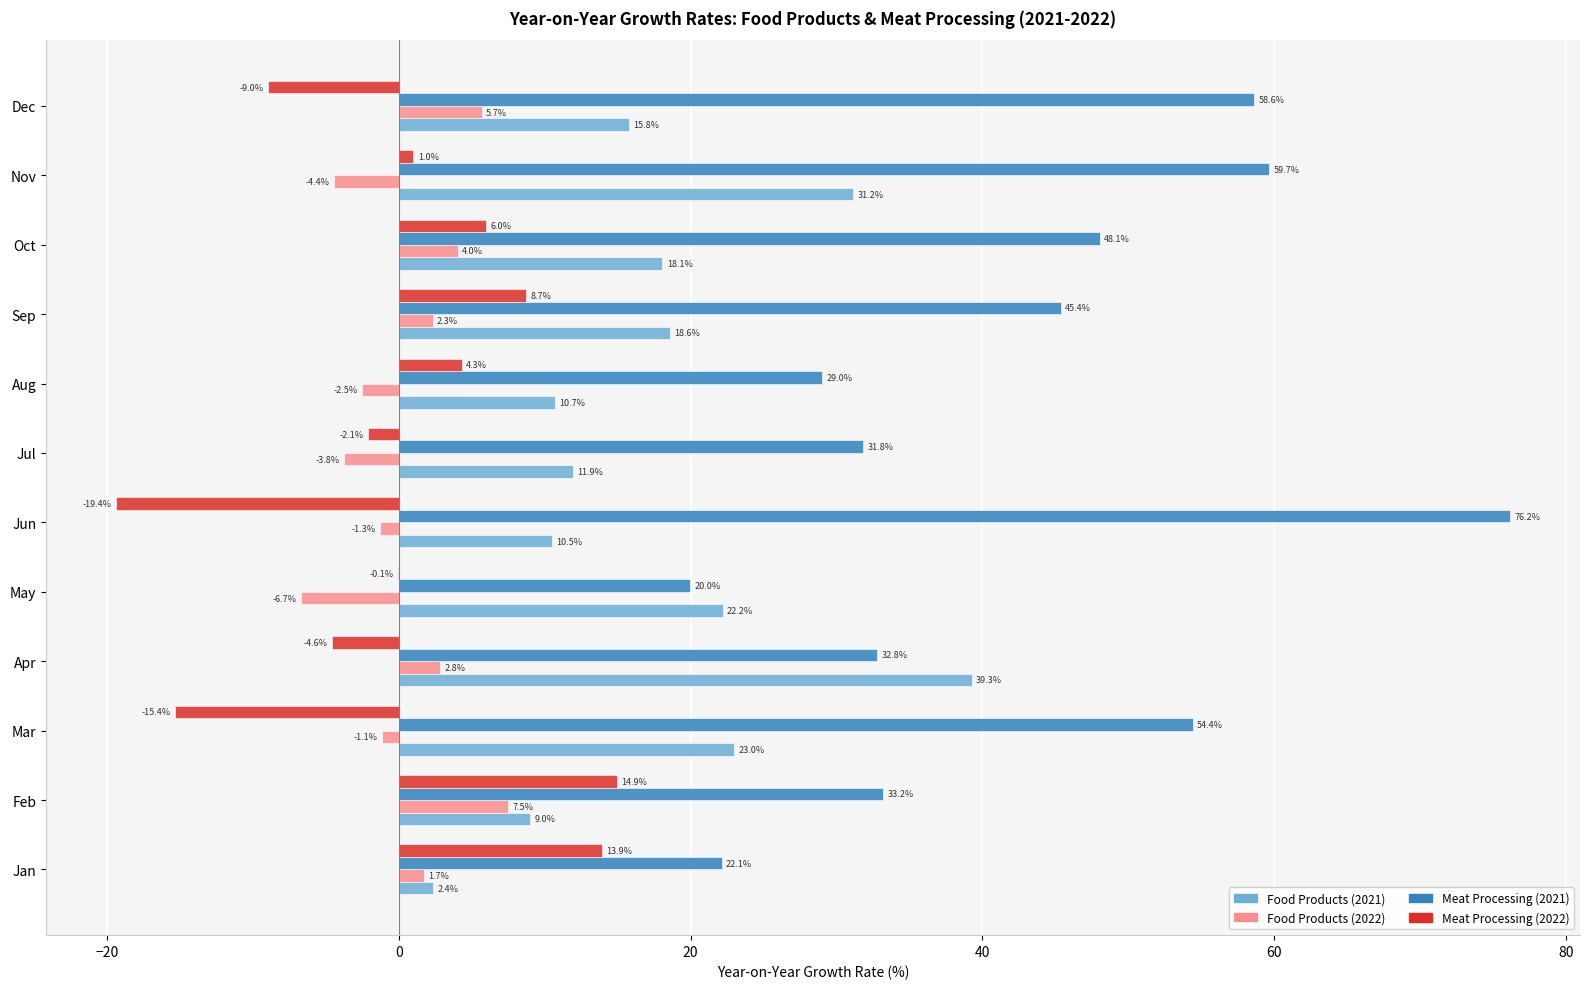

True or false: Meat Processing (2021) has a value of 32.8 at Apr.

True